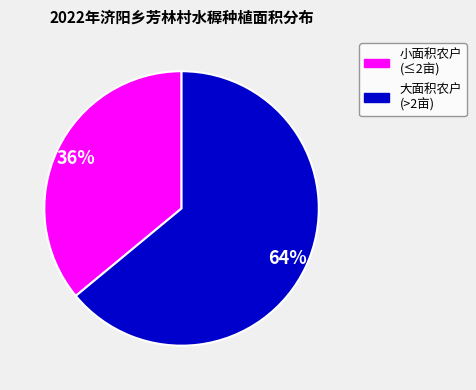

Does any single category account for the majority?

Yes